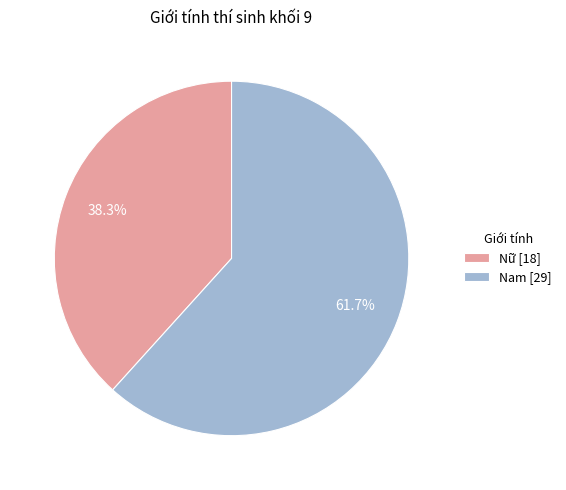

What is the largest slice in the pie chart?

Nam